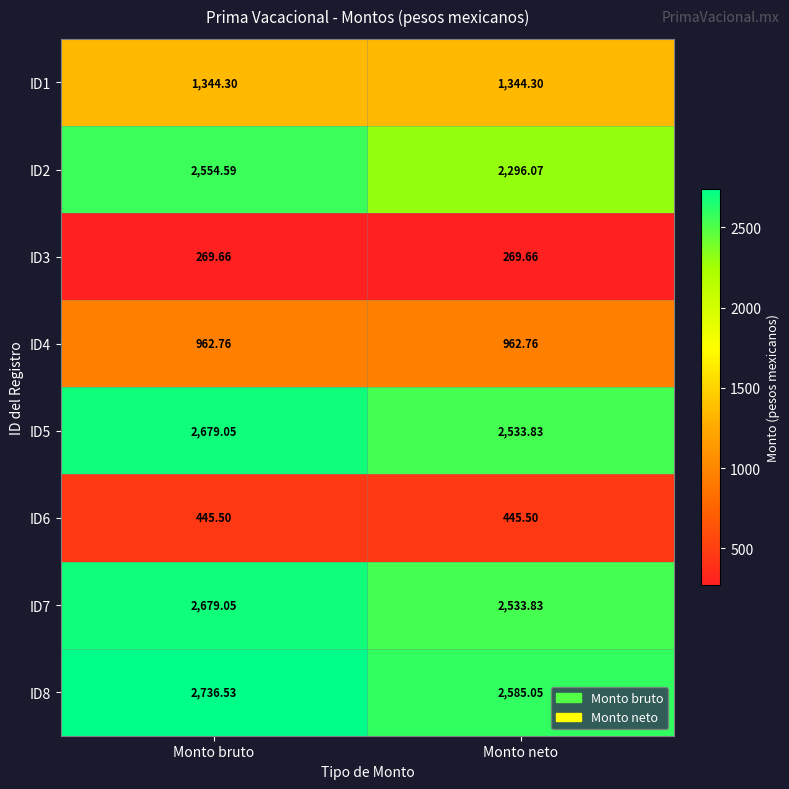

How many values in the ID8 series are below 2736?

1